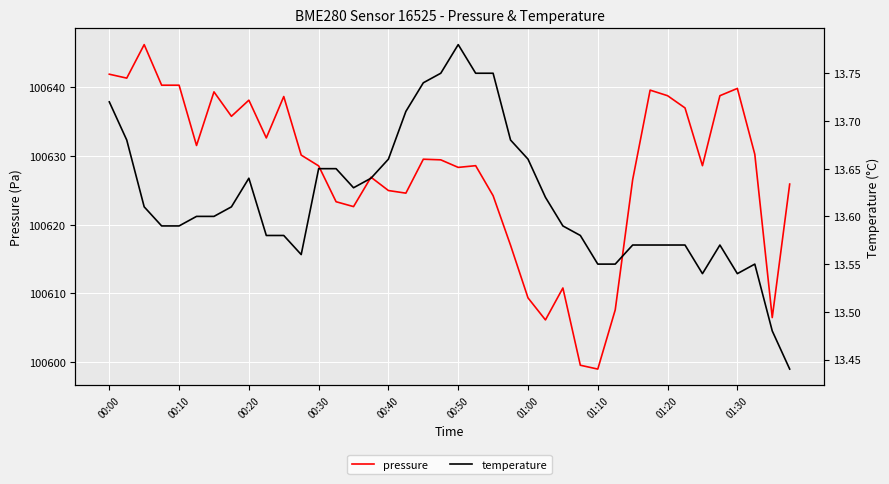

What is the difference between the maximum and minimum values in the pressure series?

47.2